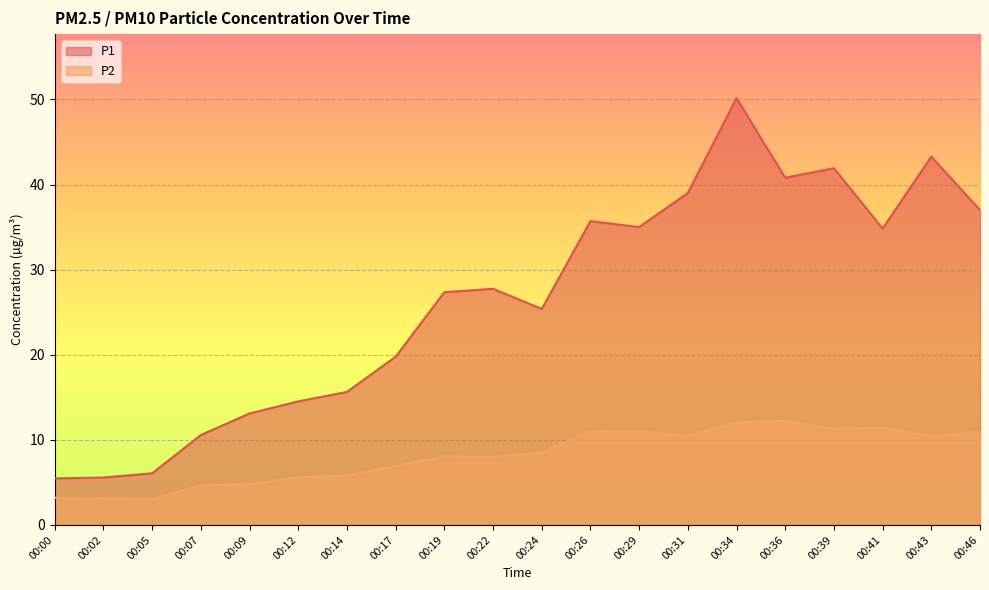

At which label does P1 first exceed 27?

00:19